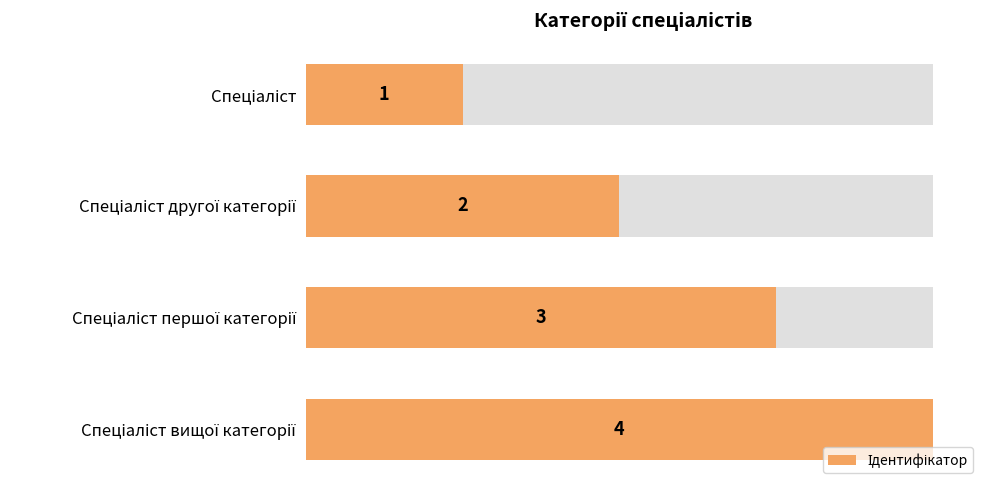

Which has a higher value, 1.5 or 0.5?

1.5